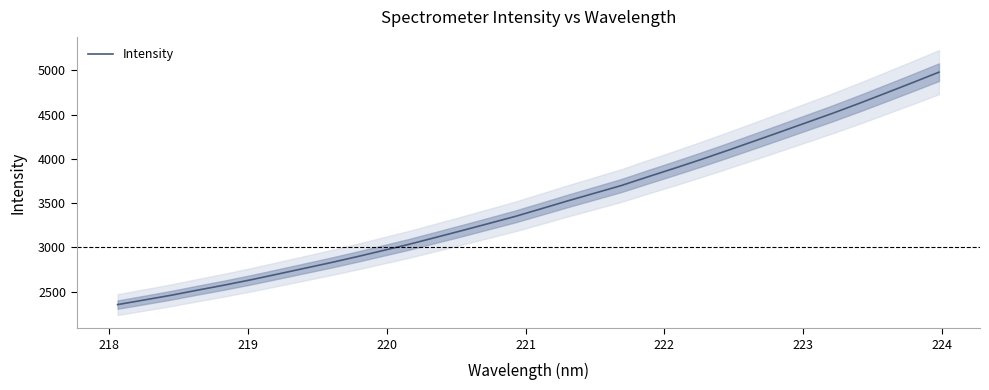

What is the greatest value displayed?

4981.0